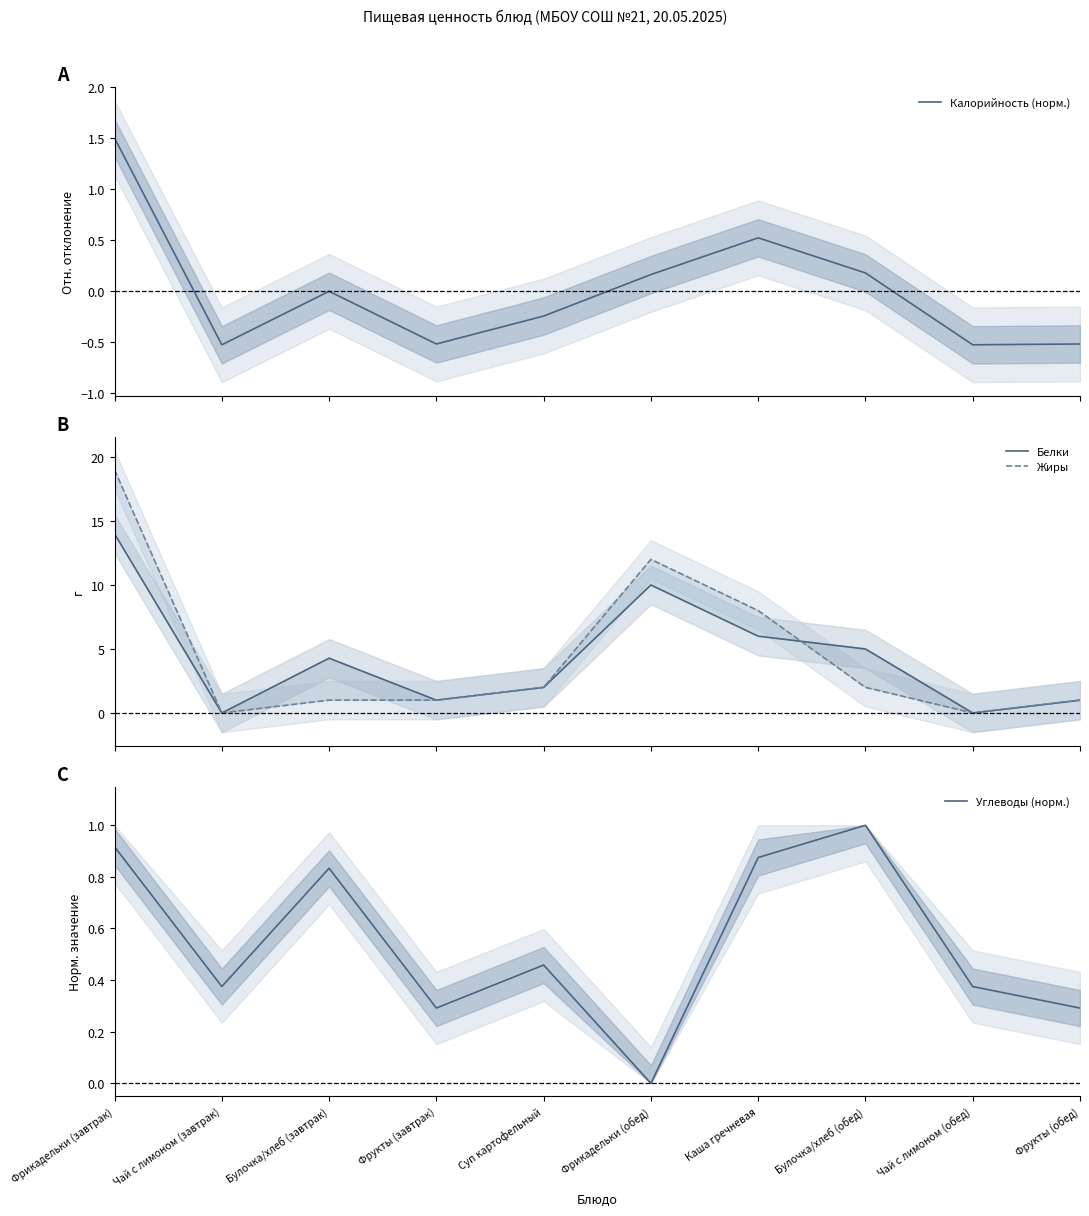

True or false: Жиры and Калорийность (норм.) cross at least once.

False